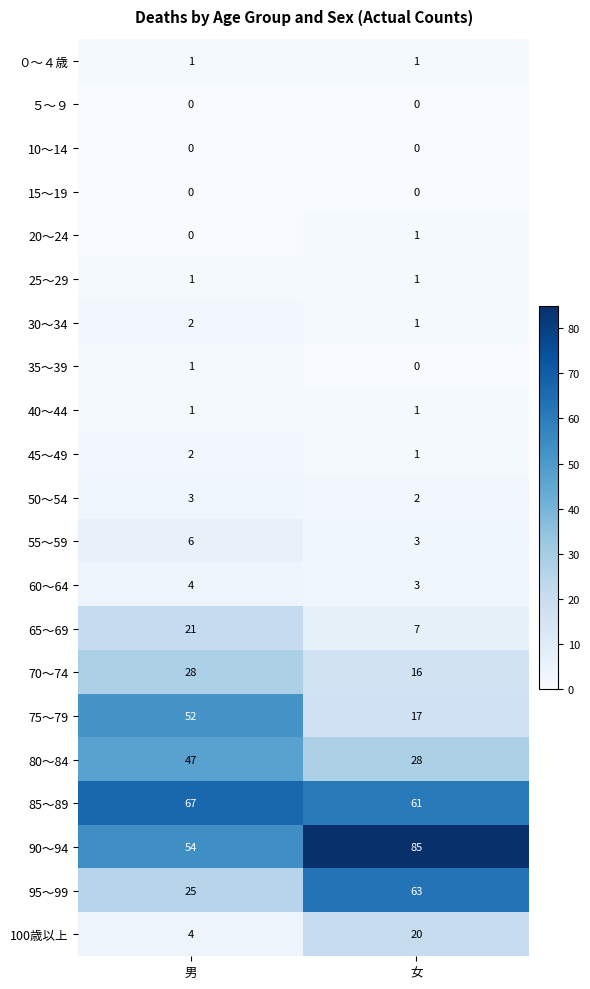

Where is 55～59 nearest to the value 4?

女